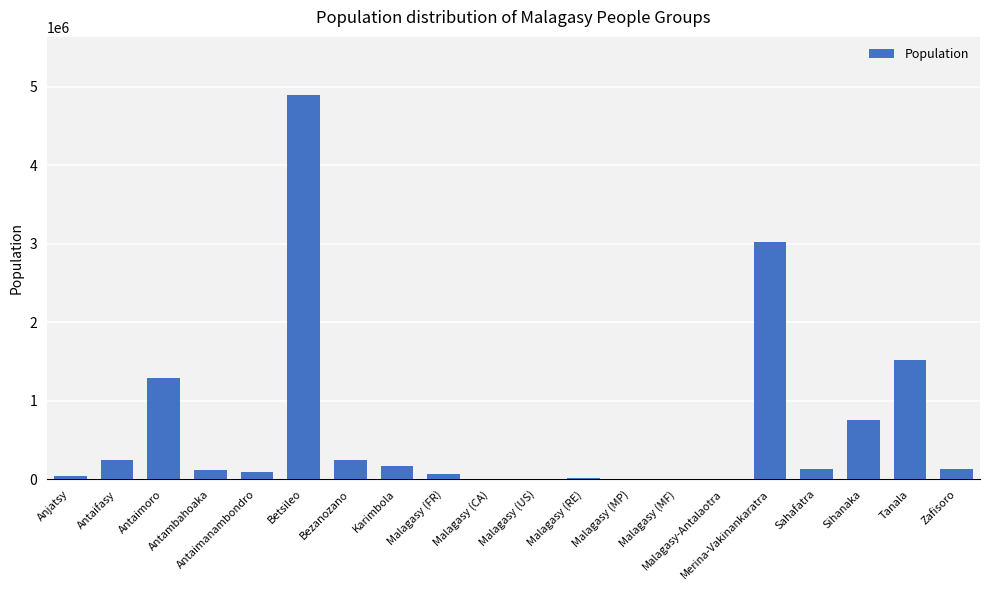

Are the bars grouped side by side (vs. stacked)?

No